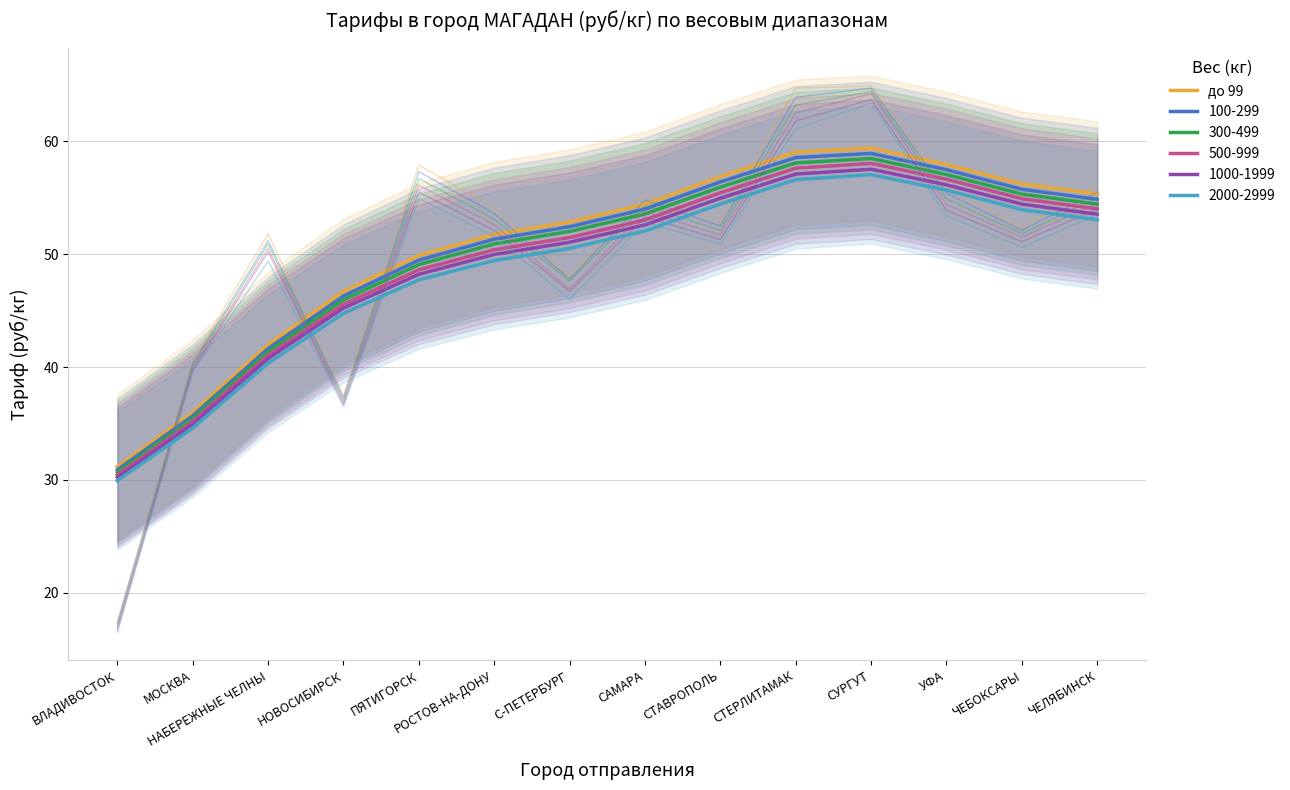

Reading left to right, list all the values displayed in this chart.

31.2	36.0	42.0	46.7	49.9	51.7	52.9	54.4	56.9	59.0	59.4	57.9	56.2	55.3